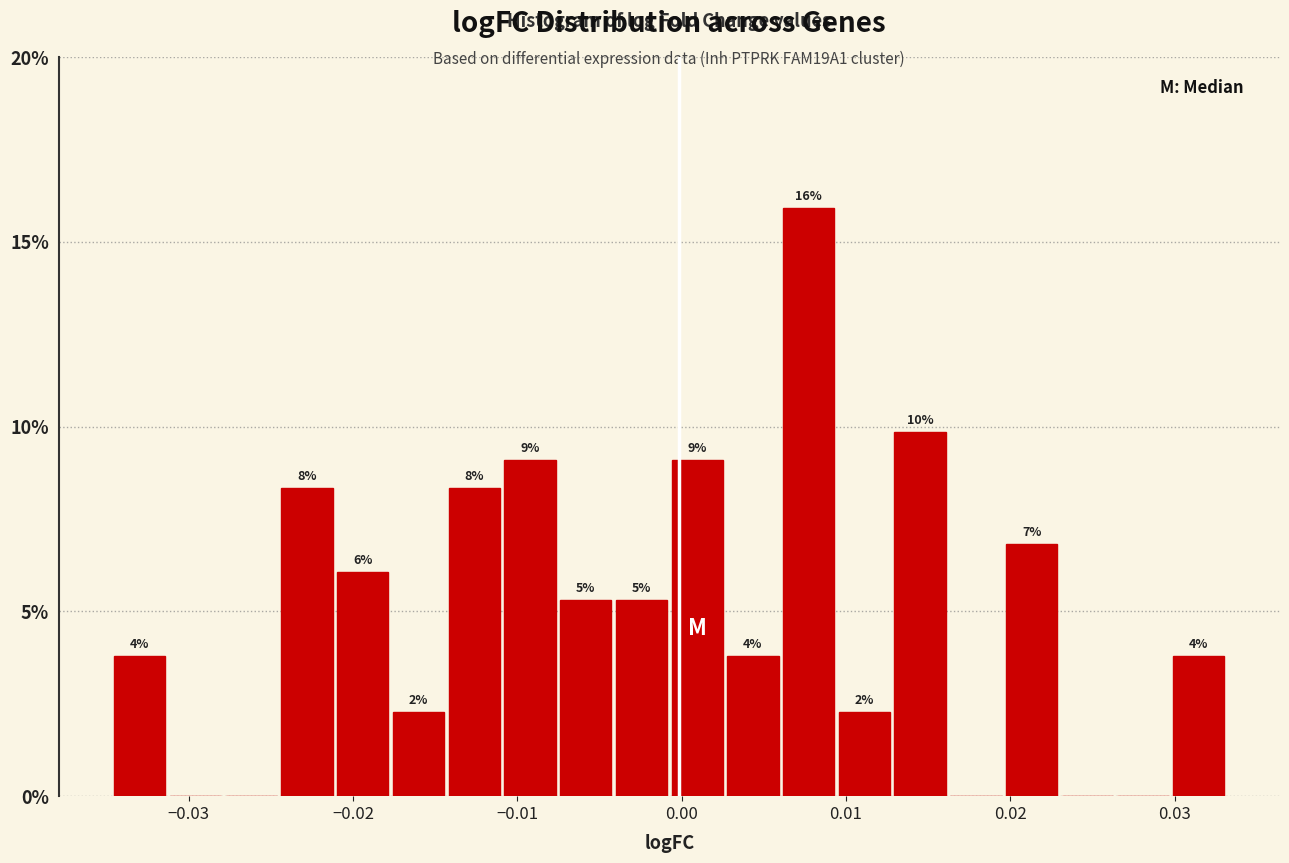

Around what value on the x-axis is the tallest bar? Give the approximate position of its centre, as read against the axis.

0.008